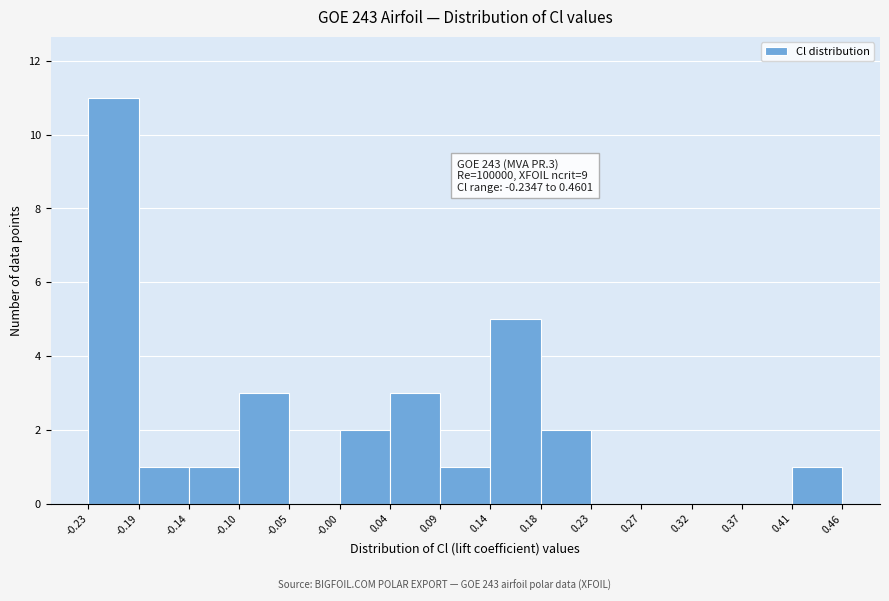

Which range on the x-axis has the tallest bar?

-0.23 to -0.19